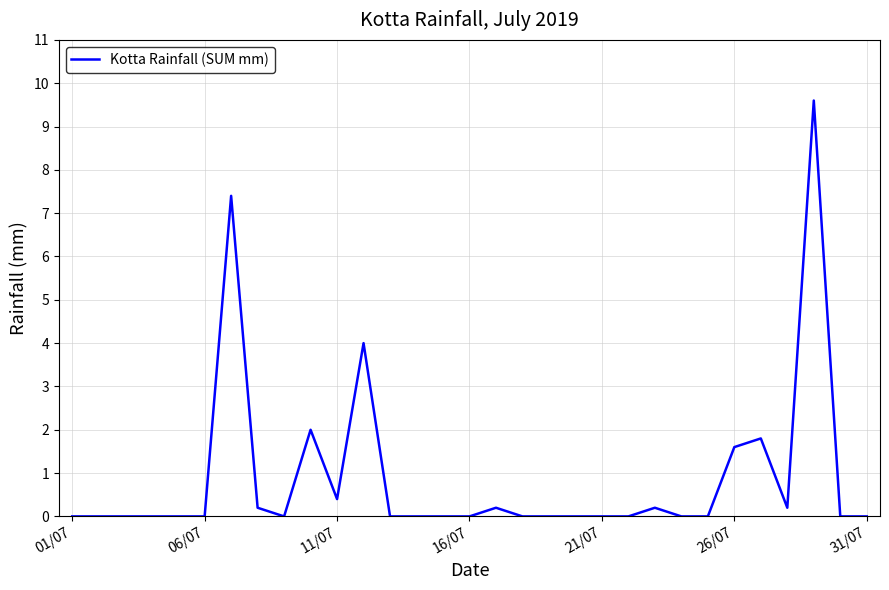

What is the difference between the maximum and minimum values?

9.6